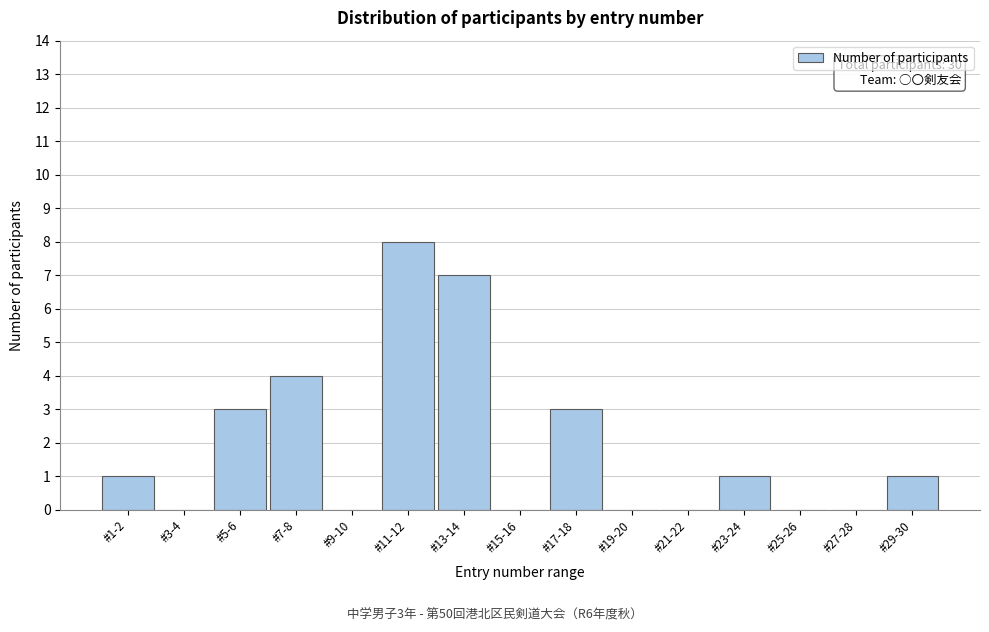

Reading left to right, what are all the values shown in this chart?

#1-2=1	#3-4=0	#5-6=3	#7-8=4	#9-10=0	#11-12=8	#13-14=7	#15-16=0	#17-18=3	#19-20=0	#21-22=0	#23-24=1	#25-26=0	#27-28=0	#29-30=1